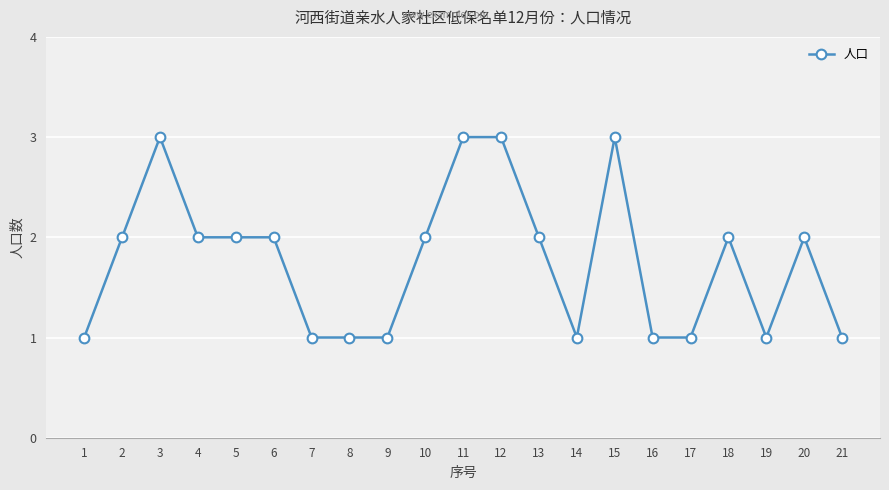

How many lines are shown in the chart?

1